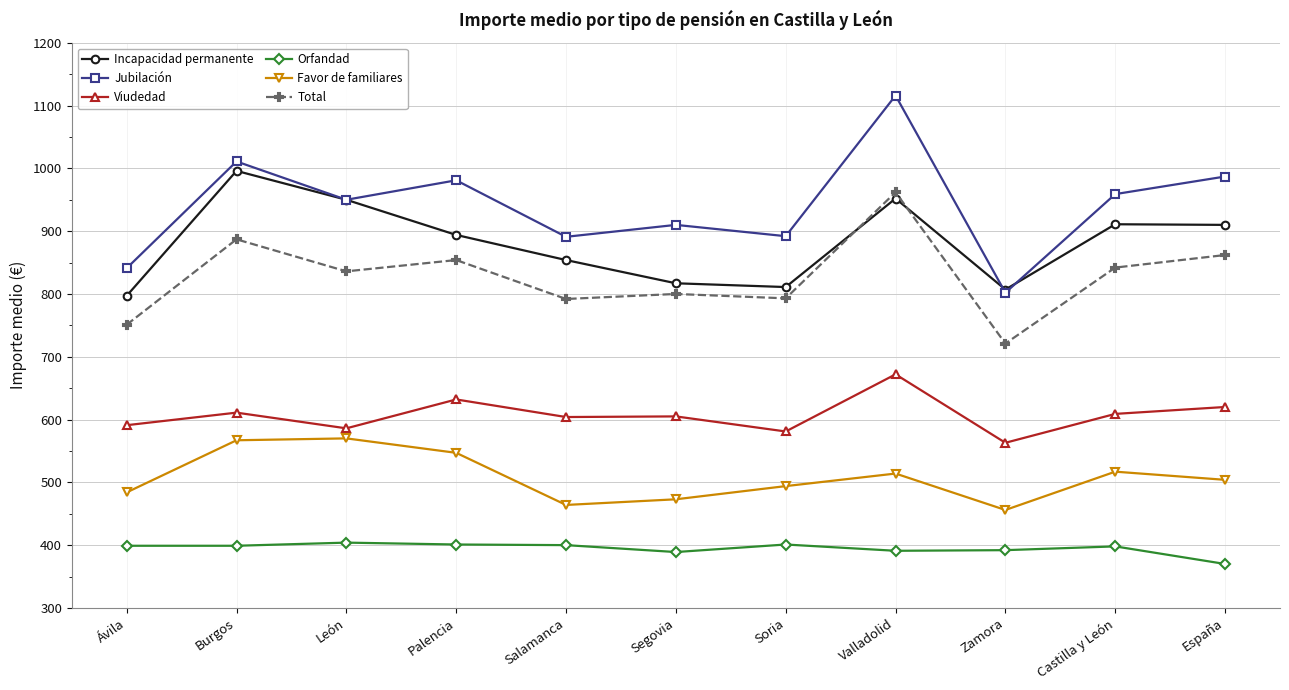

What are all the series names shown in the legend?

Incapacidad permanente, Jubilación, Viudedad, Orfandad, Favor de familiares, Total